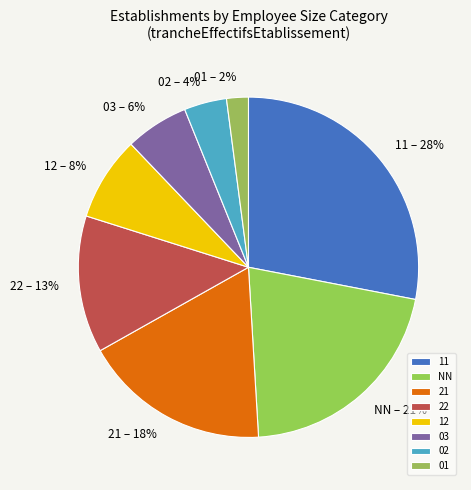

Does 21 represent more than half of the total?

No